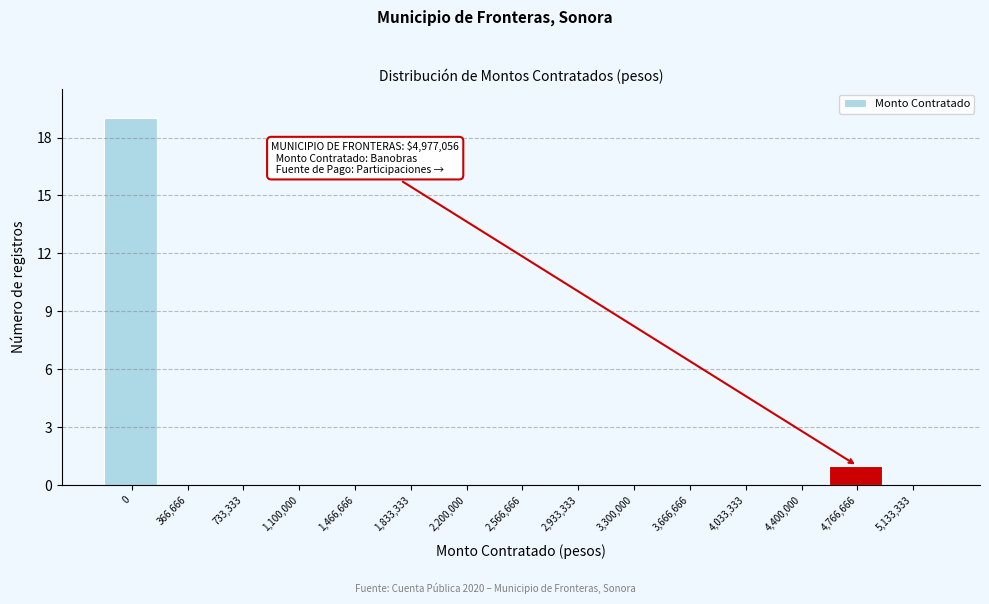

Reading left to right, transcribe all the data shown in this chart.

0=19	366,666=0	733,333=0	1,100,000=0	1,466,666=0	1,833,333=0	2,200,000=0	2,566,666=0	2,933,333=0	3,300,000=0	3,666,666=0	4,033,333=0	4,400,000=0	4,766,666=1	5,133,333=0